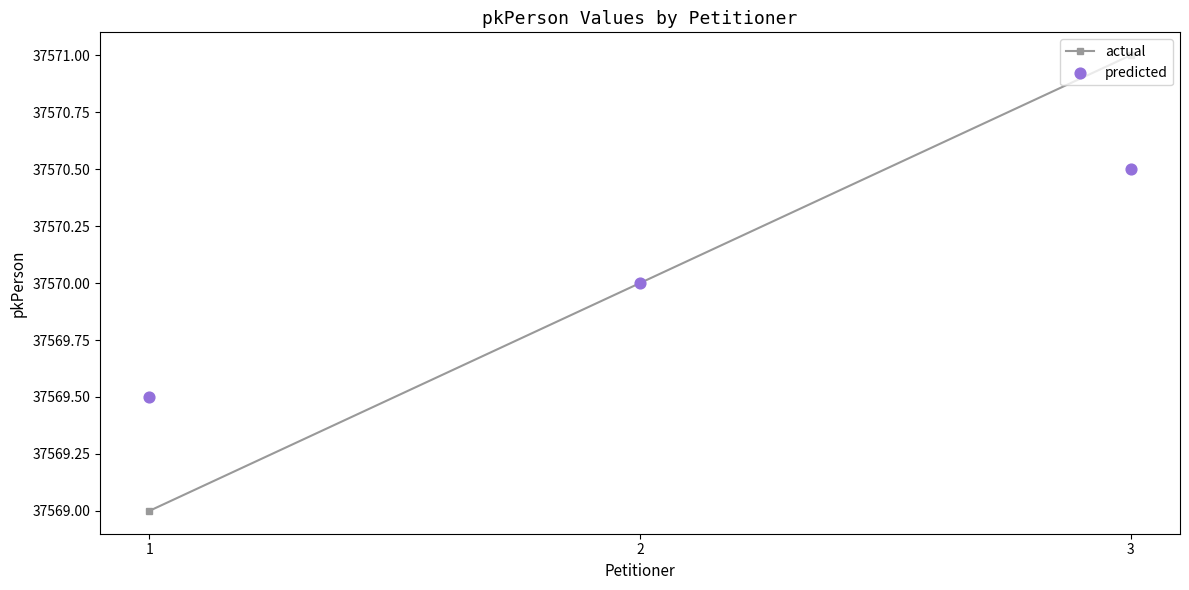

At how many categories does at least one series exceed 37569?

3